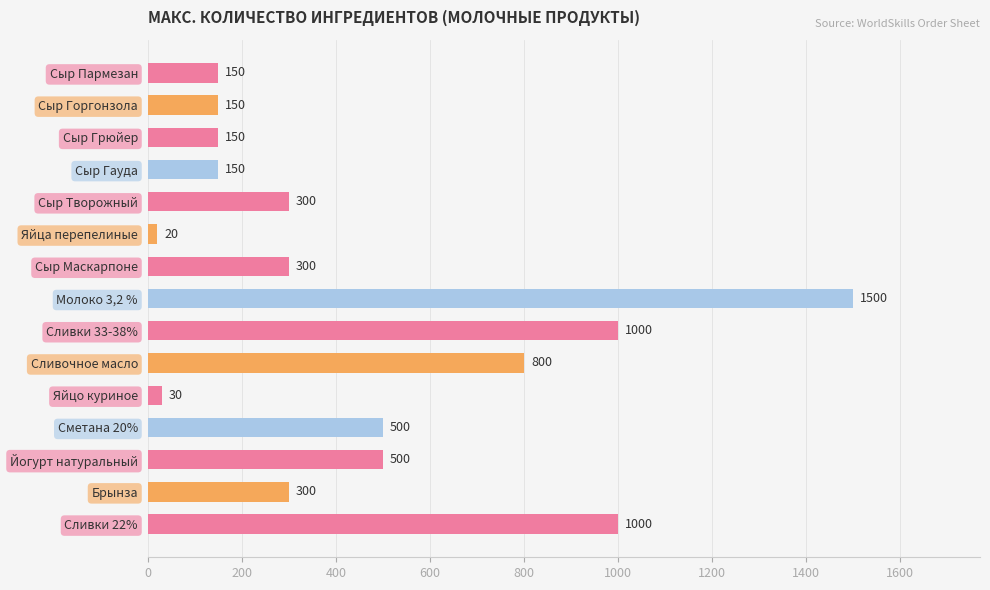

True or false: the data shows 456 at Брынза.

False